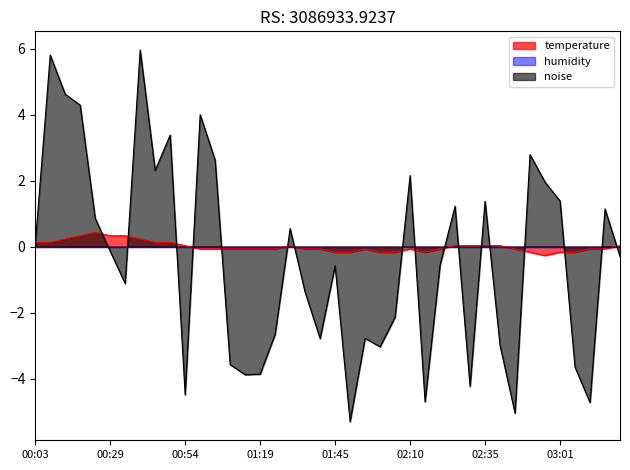

Is it true that the value at 03:16 is -0.1?

False